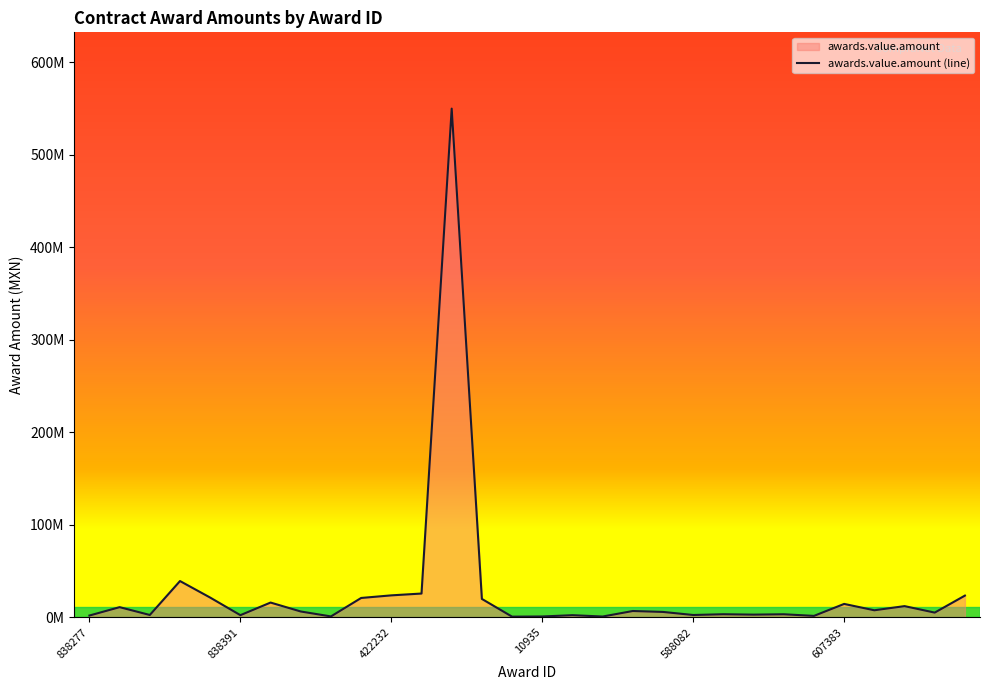

At which category does the chart reach its minimum across all series?

14